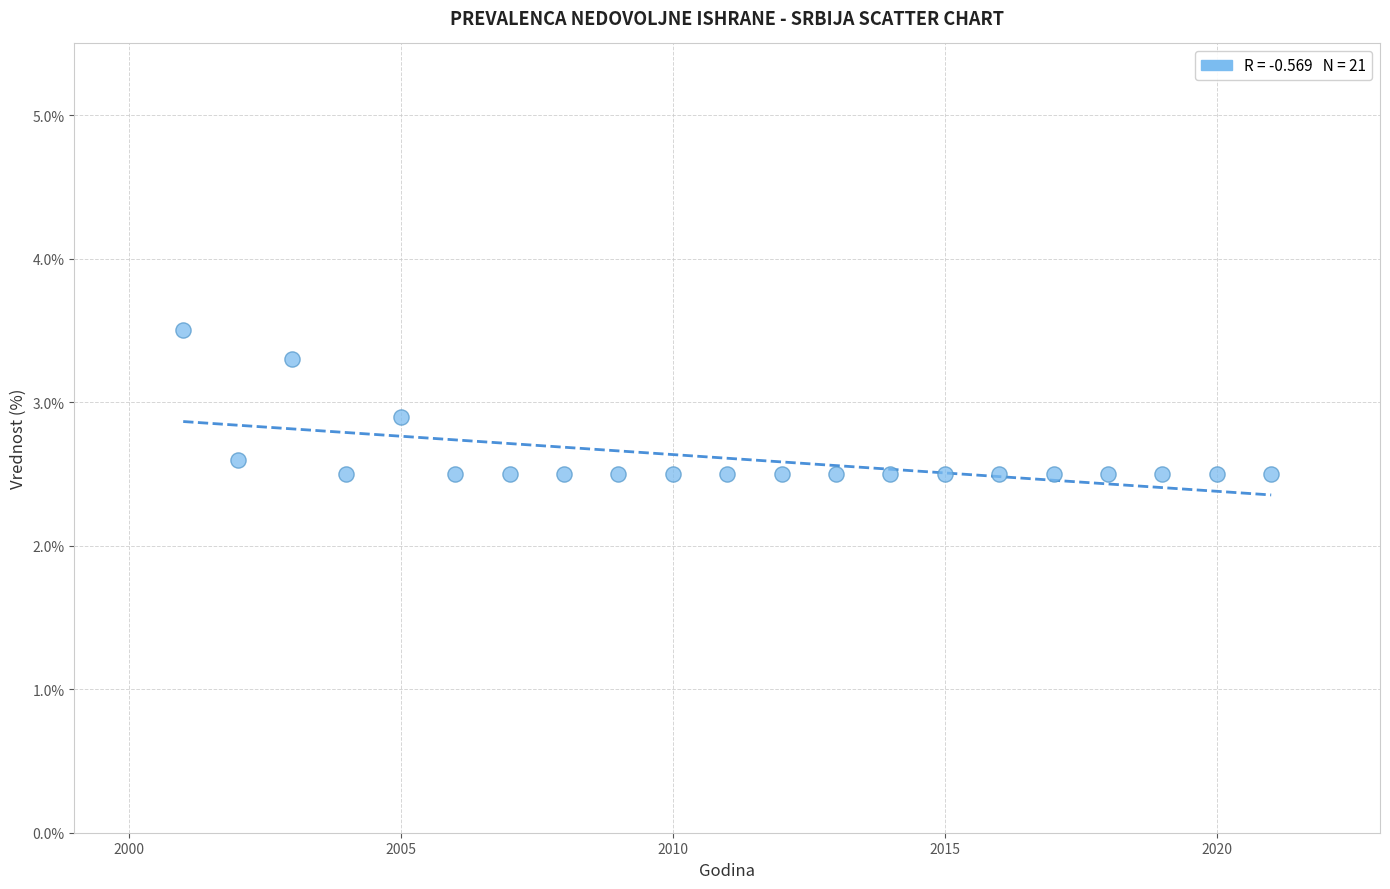

What Y value in the scatter plot is closest to 3?

2.9